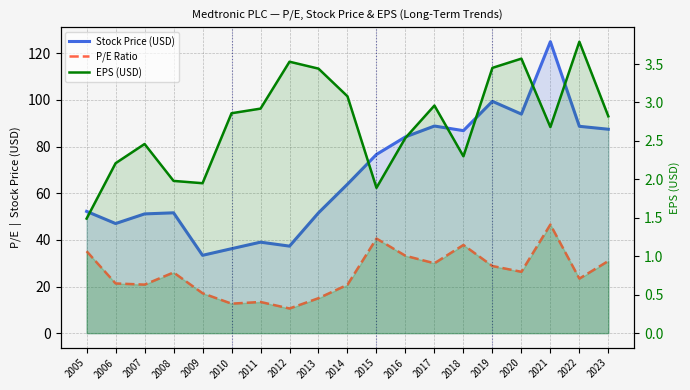

What is the total value across all series at 2006?

70.5